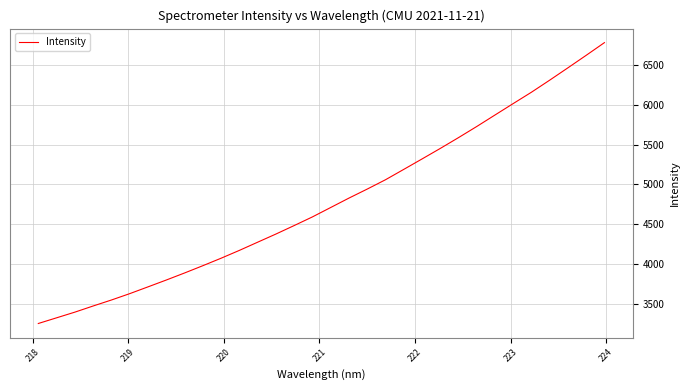

What is the greatest value displayed?

6777.6